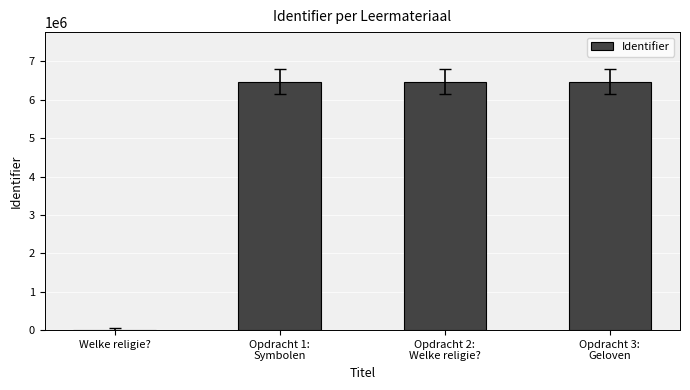

What is the greatest value displayed?

6467474